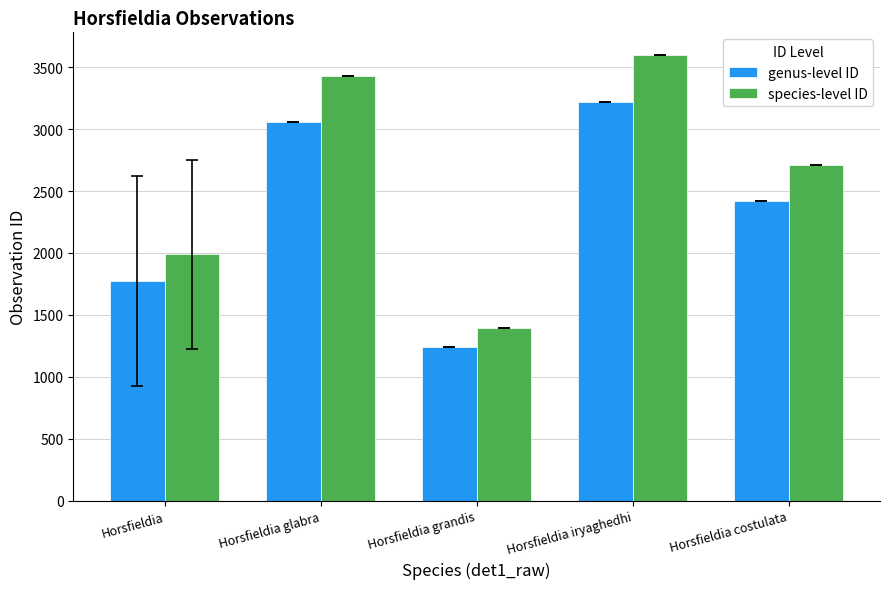

Reading left to right, extract all data points from this chart.

genus-level ID: 1775.2	3058.0	1242.0	3215.0	2420.0
species-level ID: 1988.2	3425.0	1391.0	3600.8	2710.4